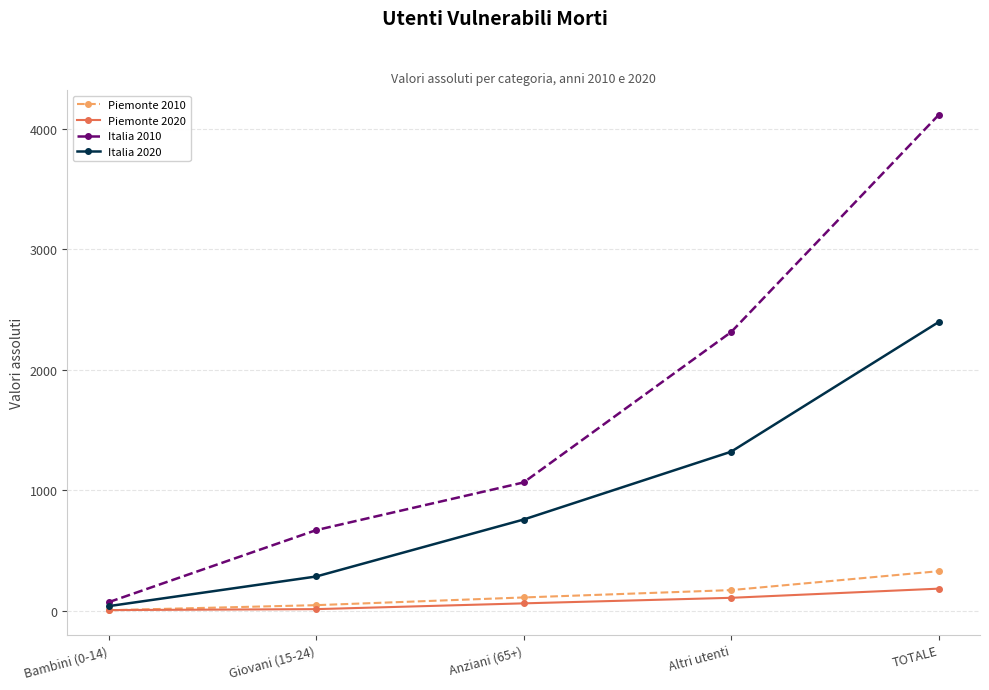

What is the difference between the second highest and minimum values in the Piemonte 2020 series?

102